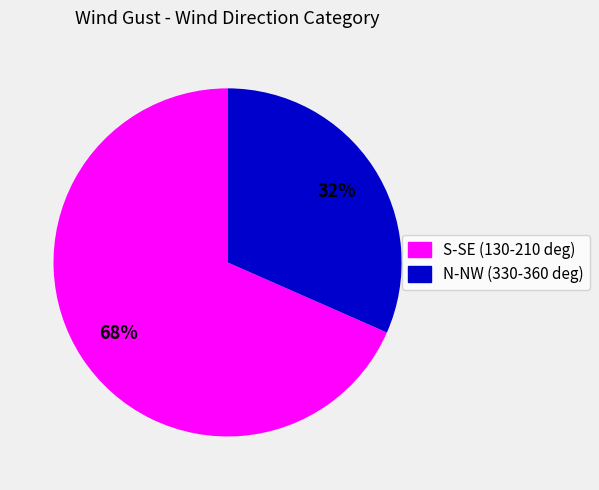

To the nearest percent, what is the average slice percentage?

50%